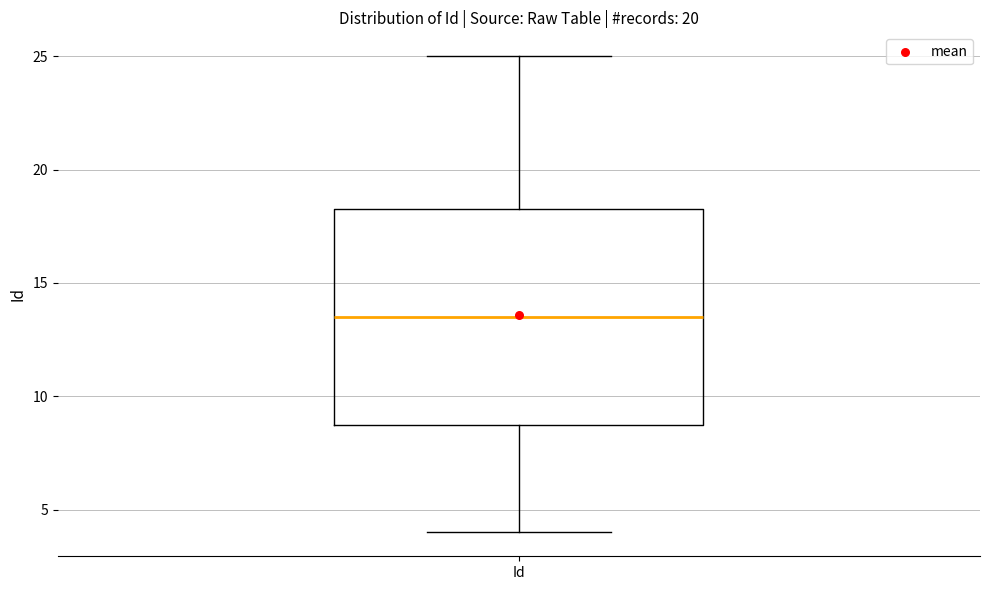

Where does the lower whisker of the box for Id end on the y-axis? The values are not printed on the chart, so give them approximately, as read against the axis.

4.0